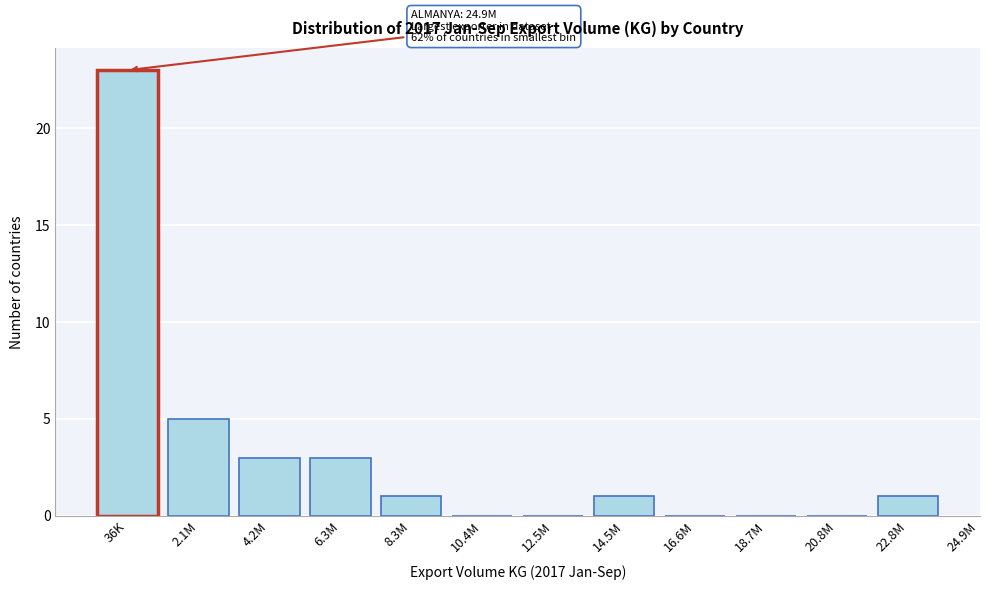

Reading left to right, transcribe all the data shown in this chart.

36K=23	2.1M=5	4.2M=3	6.3M=3	8.3M=1	10.4M=0	12.5M=0	14.5M=1	16.6M=0	18.7M=0	20.8M=0	22.8M=1